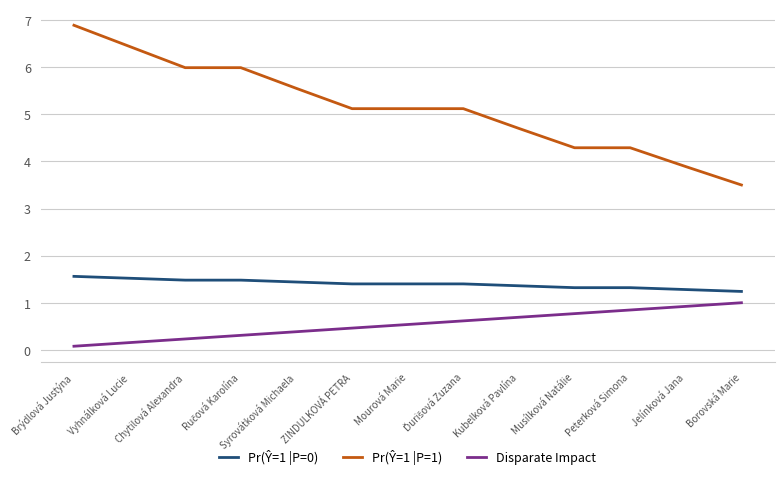

What is the spread (max minus min) of values at Musílková Natálie?

3.5